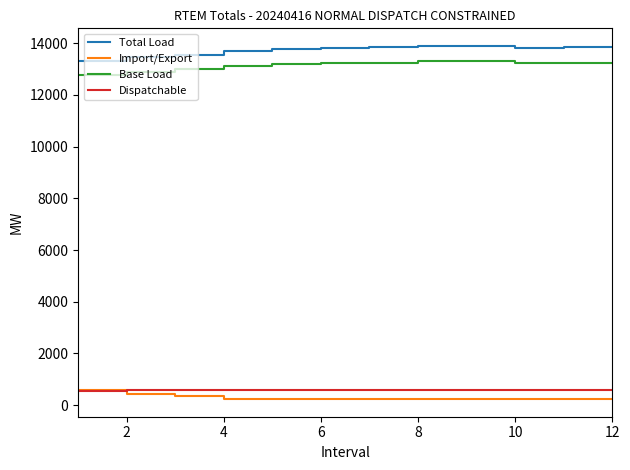

At how many categories does at least one series exceed 6394?

12